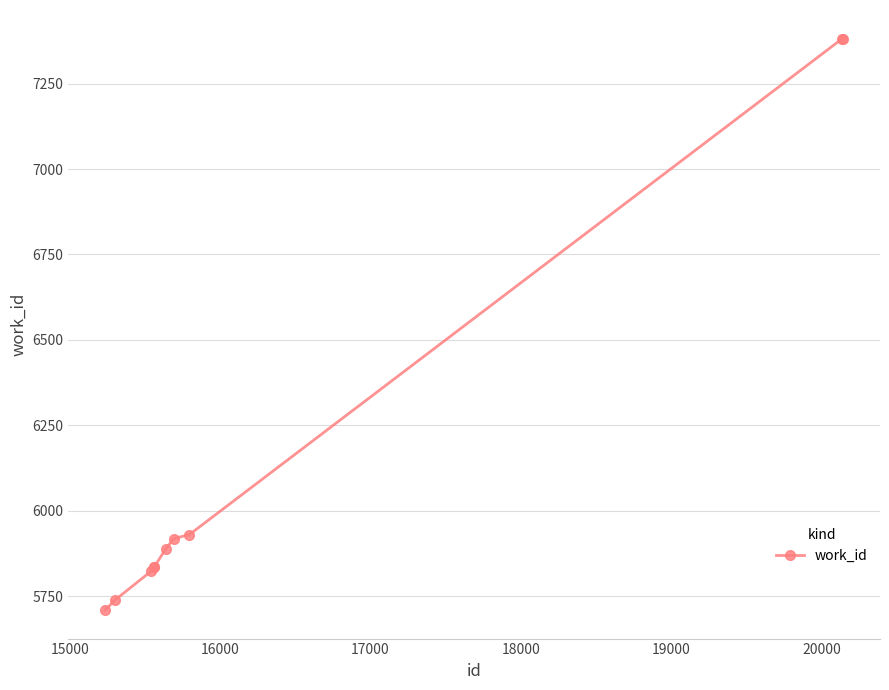

What is the value of the 1st point from the left?

5709